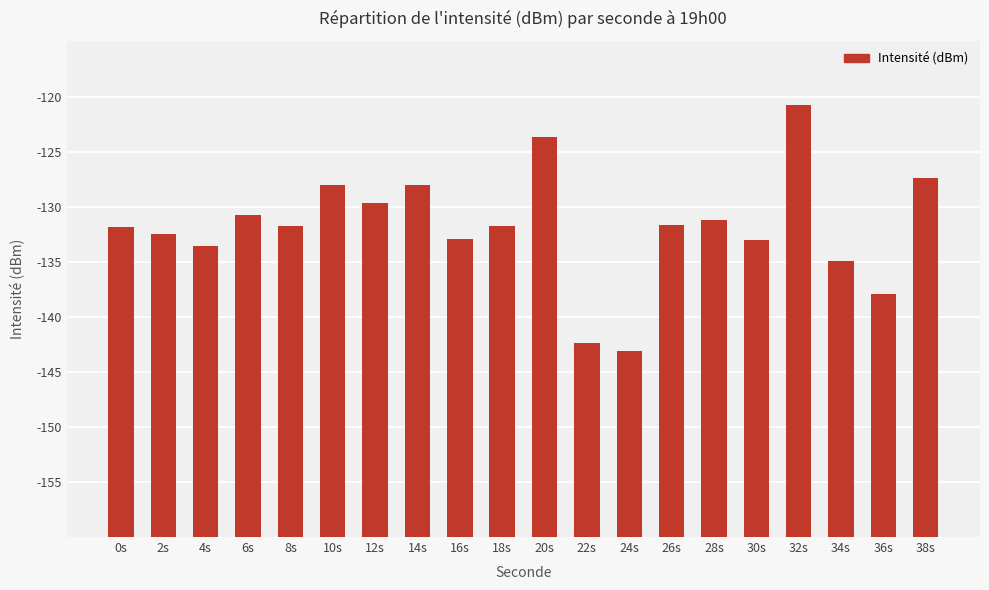

Rank the categories by value from highest to lowest.

32s, 20s, 38s, 14s, 10s, 12s, 6s, 28s, 26s, 18s, 8s, 0s, 2s, 16s, 30s, 4s, 34s, 36s, 22s, 24s